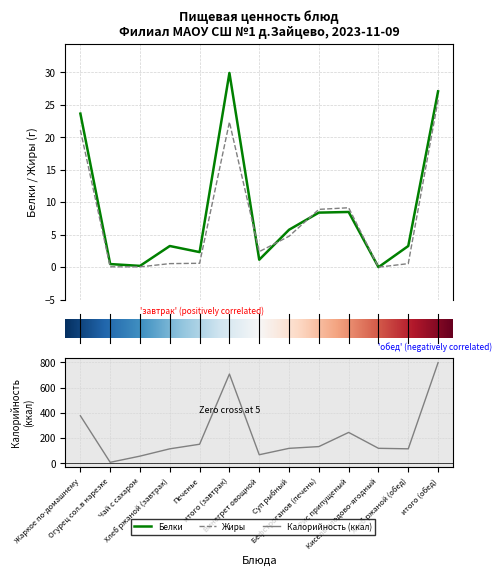

At which label does Калорийность reach its minimum?

Огурец сол.в нарезке